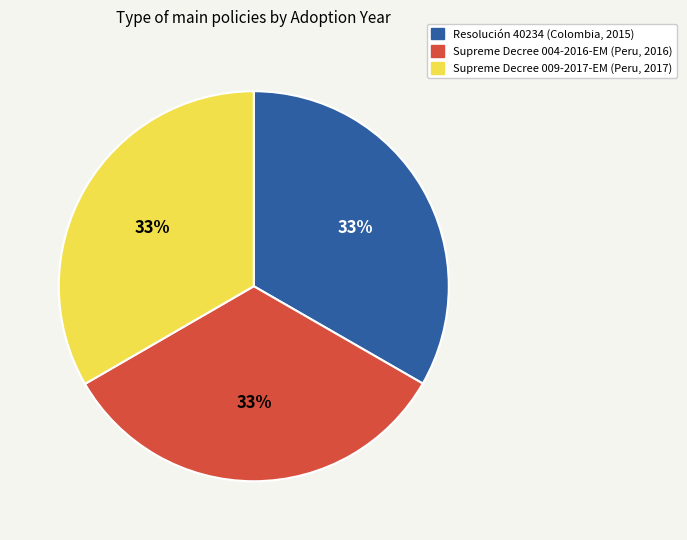

What is the ratio of the value at Supreme Decree 004-2016-EM (Peru, 2016) to the value at Resolución 40234 (Colombia, 2015)?

1.0